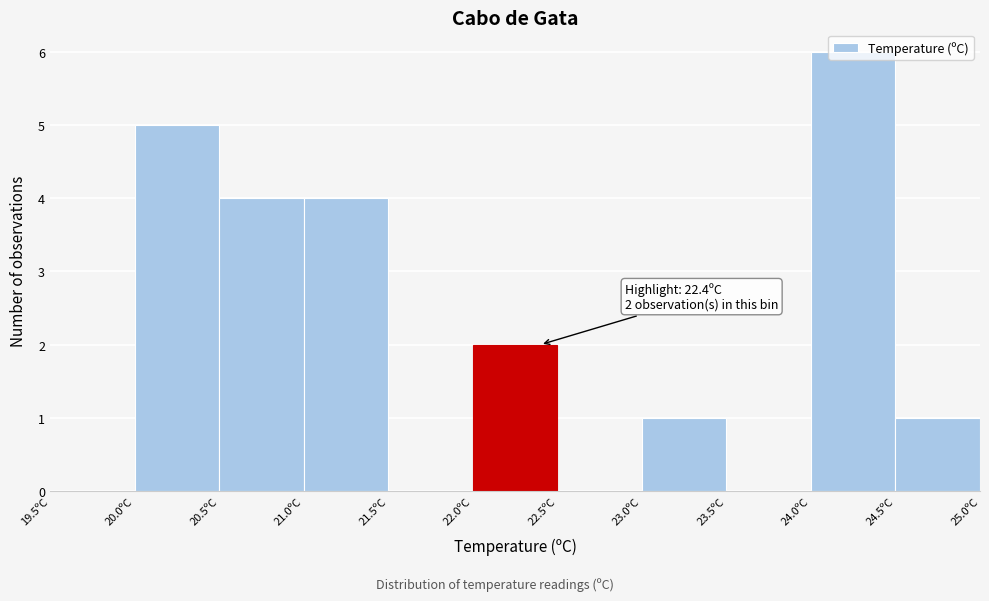

Which range on the x-axis has the tallest bar?

24.0 to 24.5